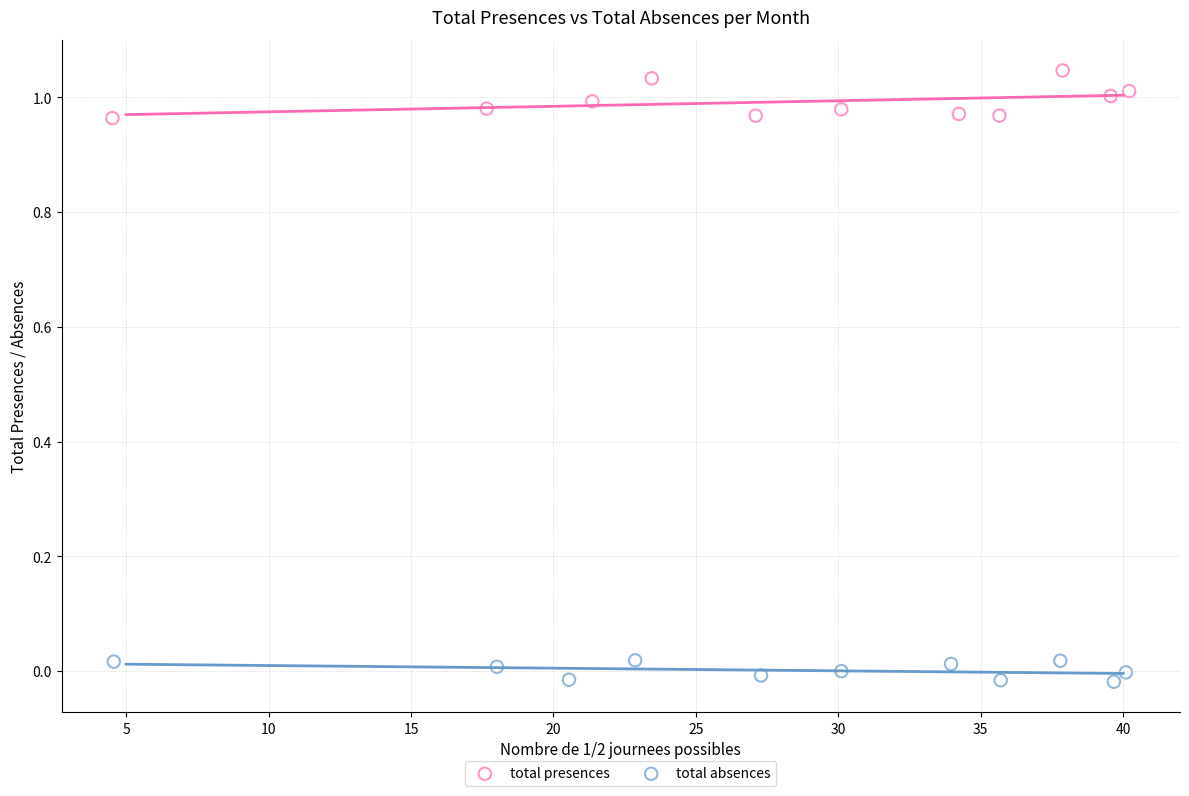

Which series contains the highest Y value?

total presences